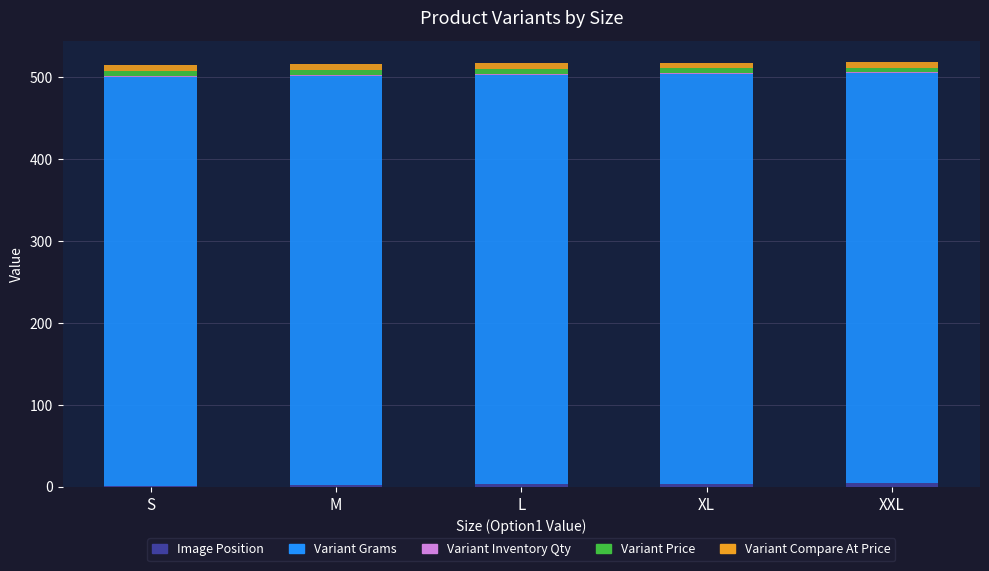

Are the bars horizontal?

No